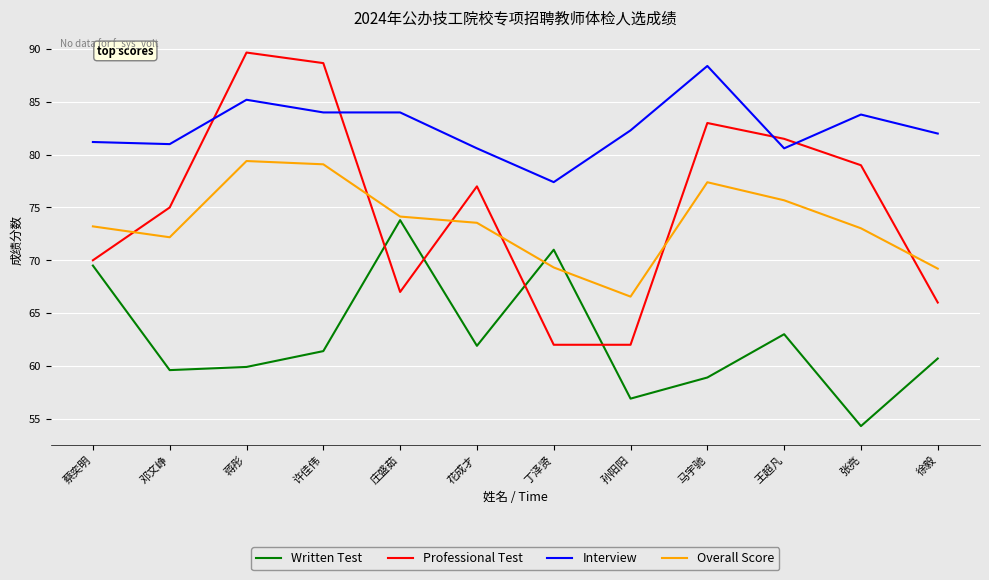

True or false: Interview has a value of 54.4 at 许佳伟.

False